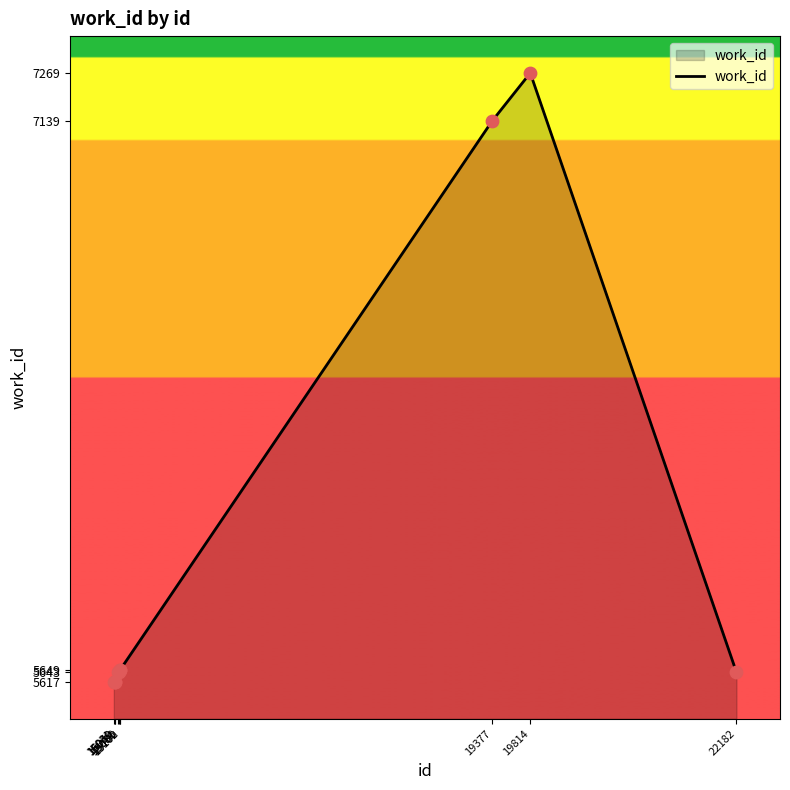

Which has a higher value, 15102 or 15050?

15102